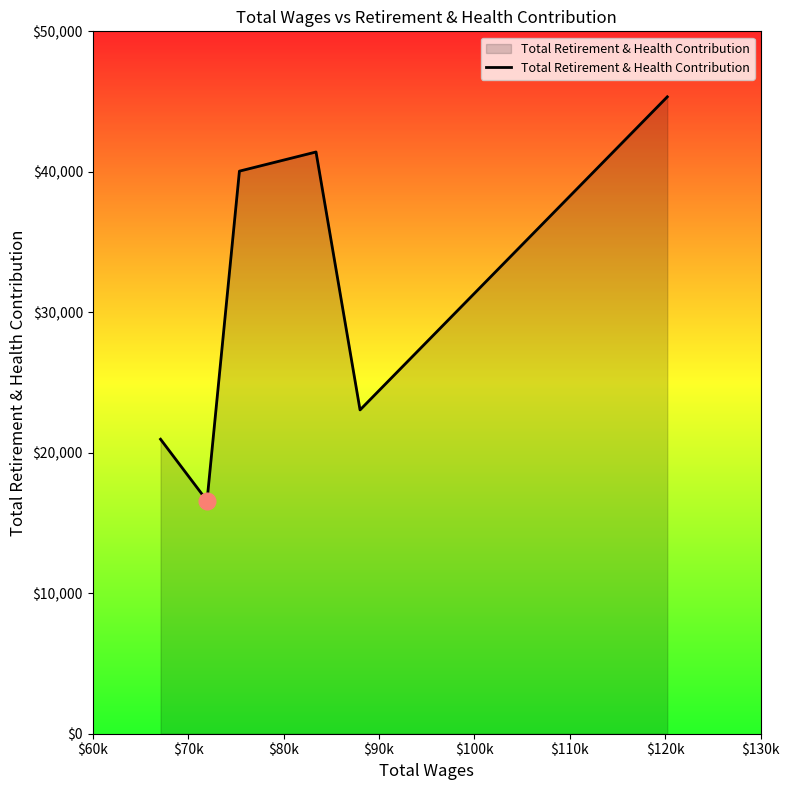

True or false: the data has more than 0 interior local peaks.

True